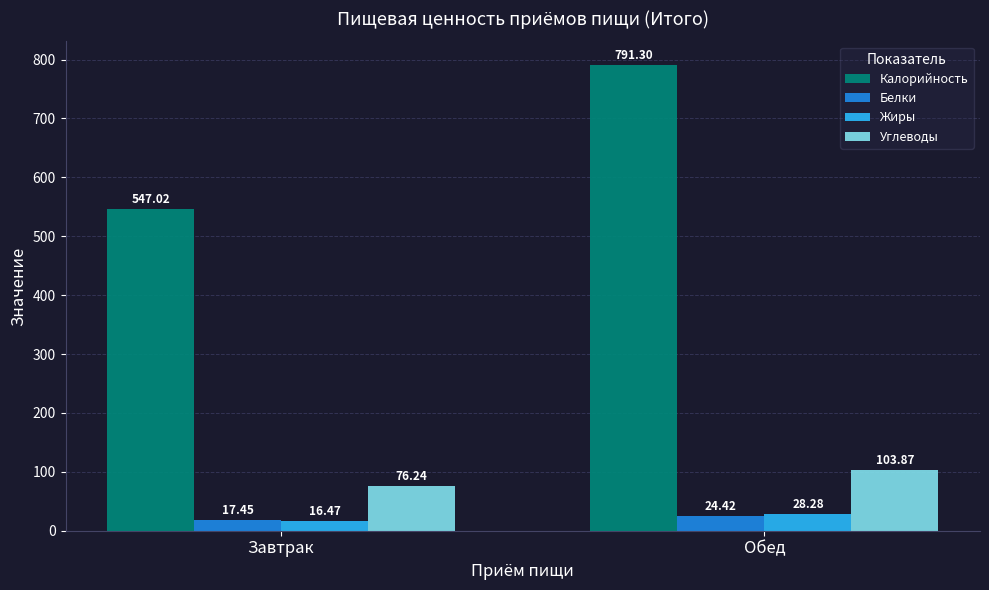

At which category is the sum across all series the highest?

Обед